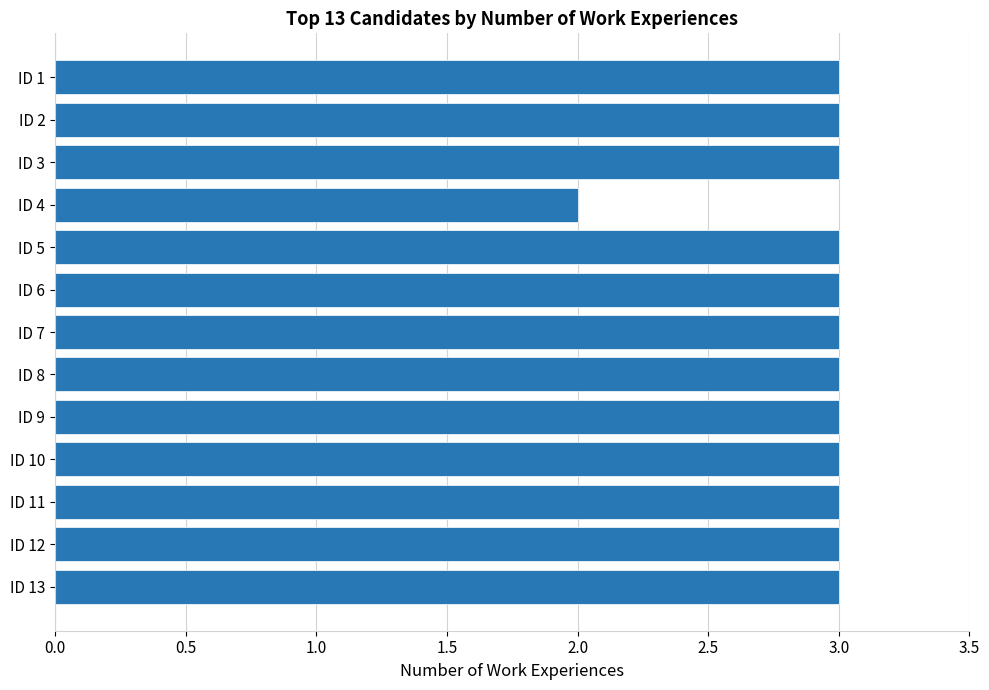

Reading top to bottom, transcribe all the data shown in this chart.

3	3	3	2	3	3	3	3	3	3	3	3	3